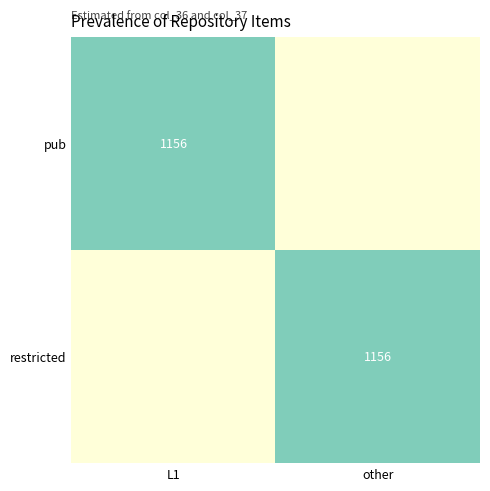

The restricted series shows 1156 at other. True or false?

True